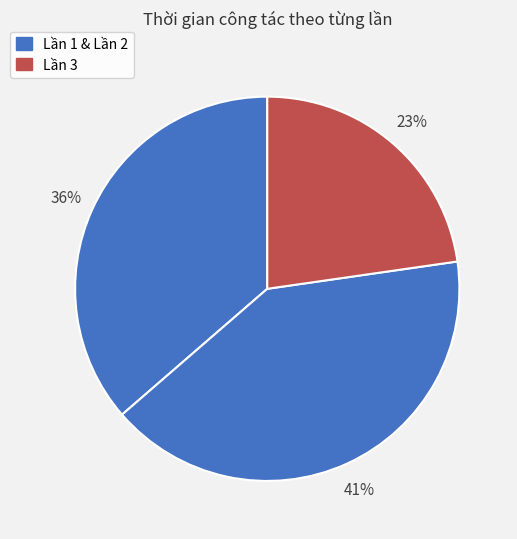

How many segments does this pie chart have?

3